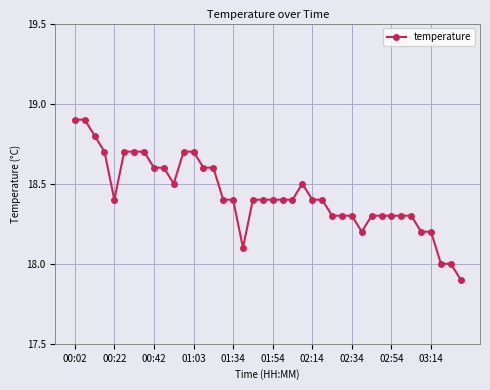

What is the minimum value shown in the chart?

17.9